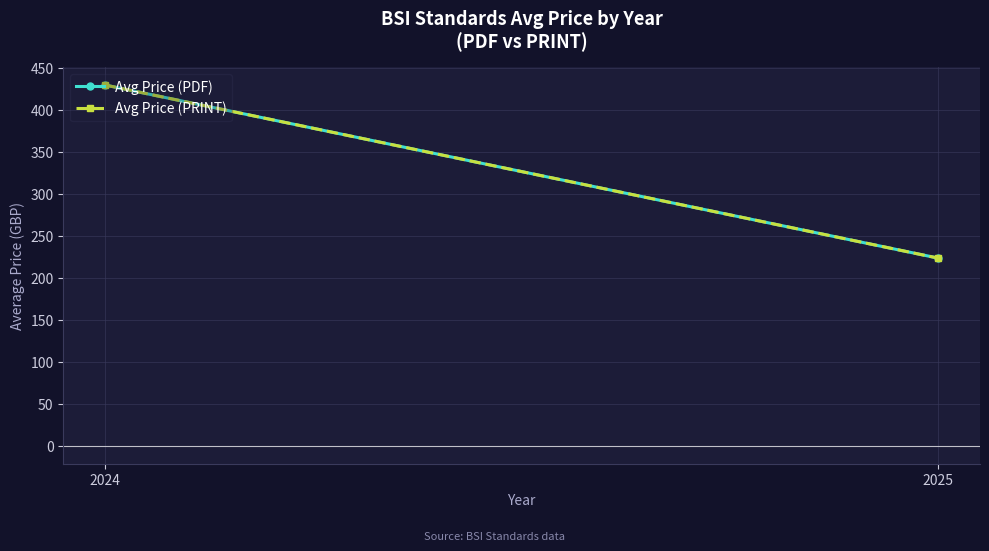

What is the total value across all series at 2025?

447.7